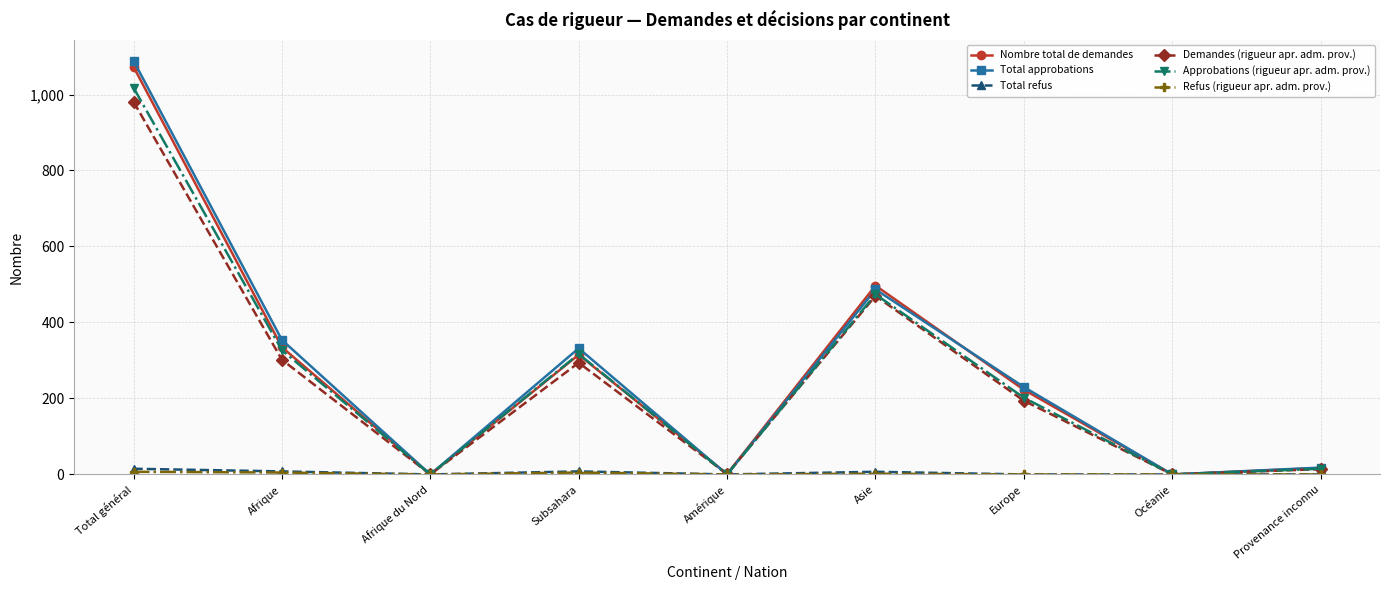

Where is the first local maximum for Total approbations?

Subsahara